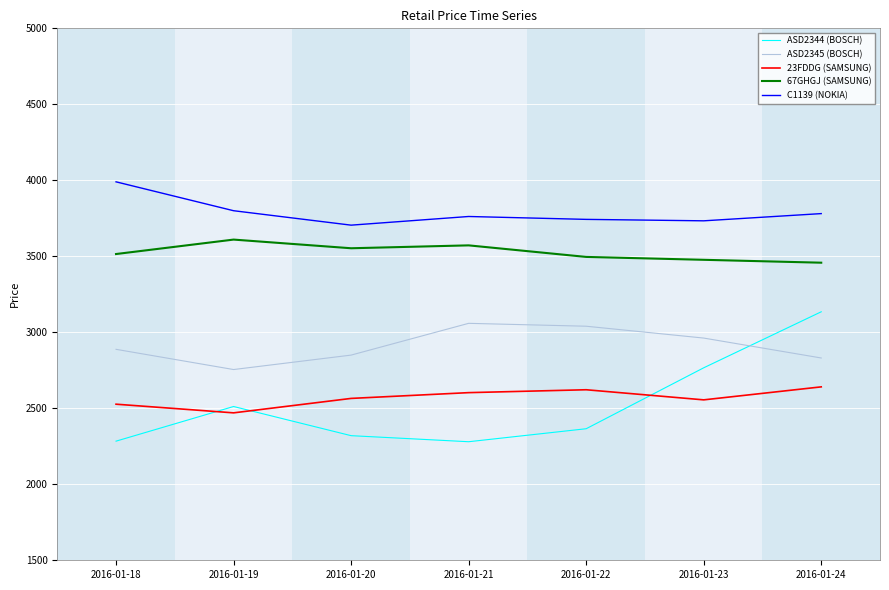

After their last crossing, which series has the higher values: ASD2344 (BOSCH) or 23FDDG (SAMSUNG)?

ASD2344 (BOSCH)